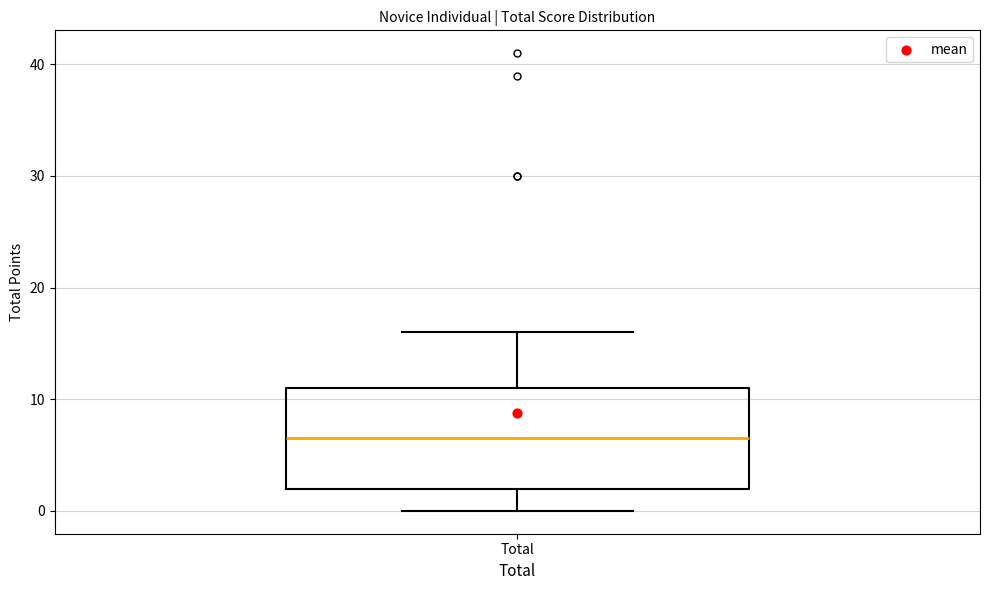

Where does the upper whisker of the box for Total end on the y-axis? The values are not printed on the chart, so give them approximately, as read against the axis.

16